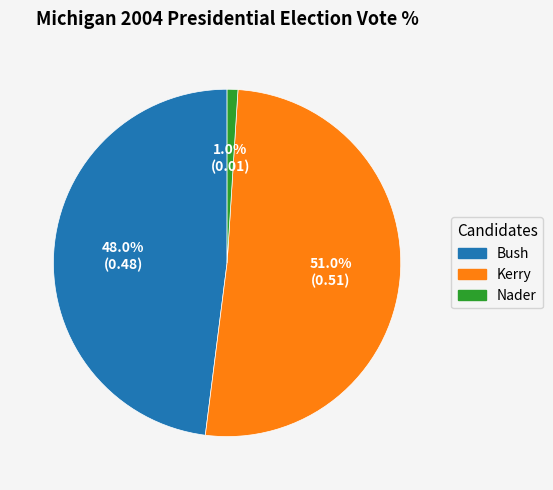

To the nearest percent, what percentage of the pie is Kerry?

51%